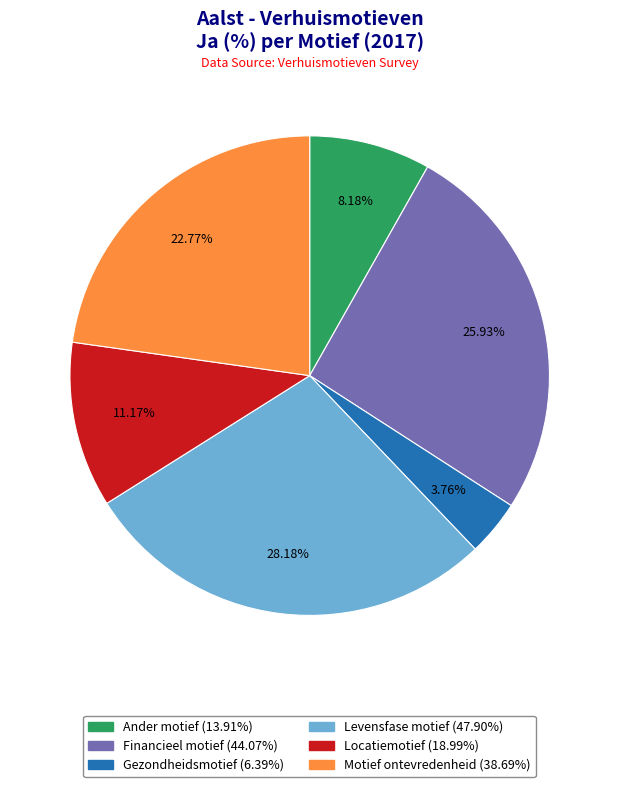

What percentage is the Levensfase motief slice, to the nearest percent?

28%